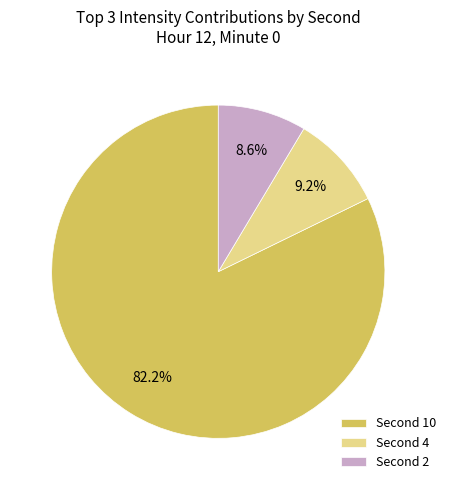

Does any single category account for the majority?

Yes